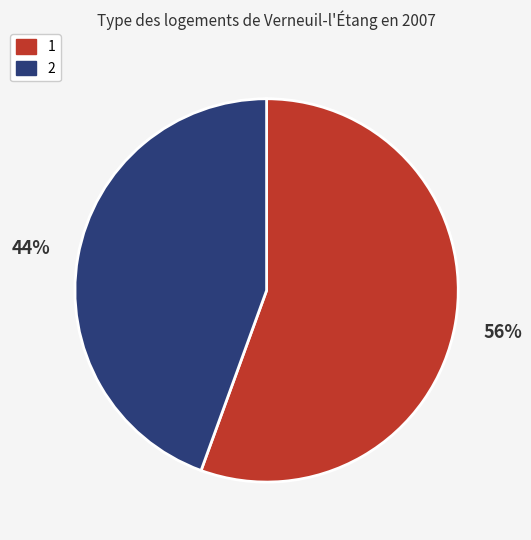

Does any single category account for the majority?

Yes